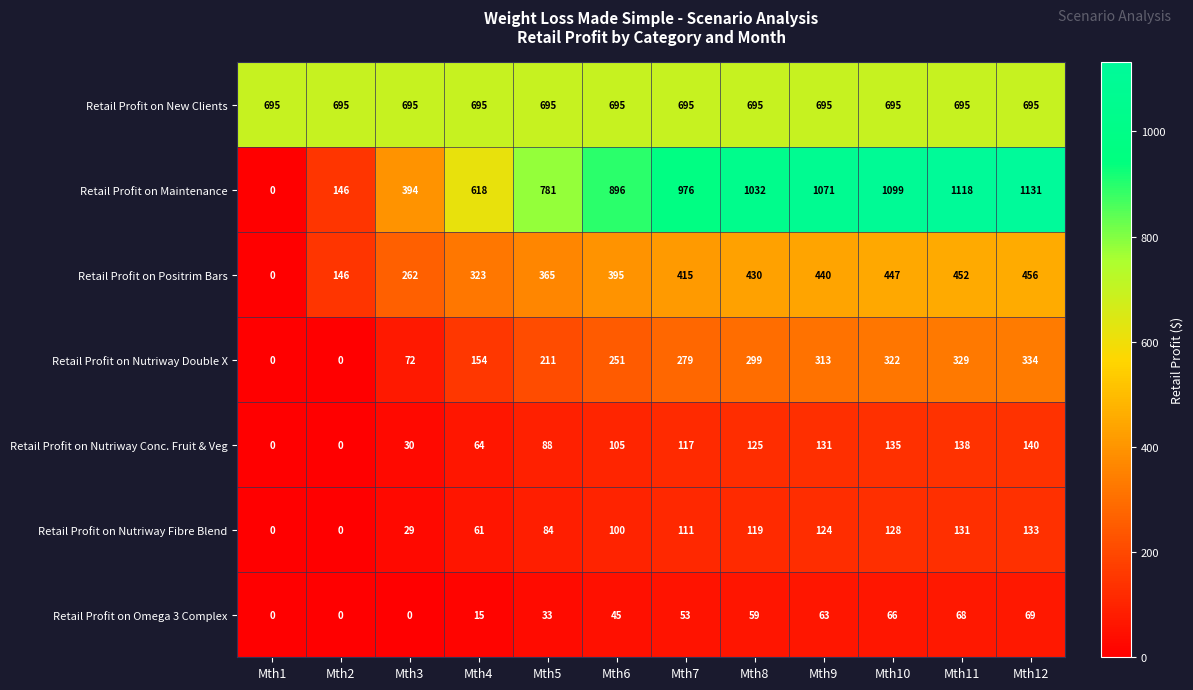

How many data points in Retail Profit on Omega 3 Complex are less than 53?

6